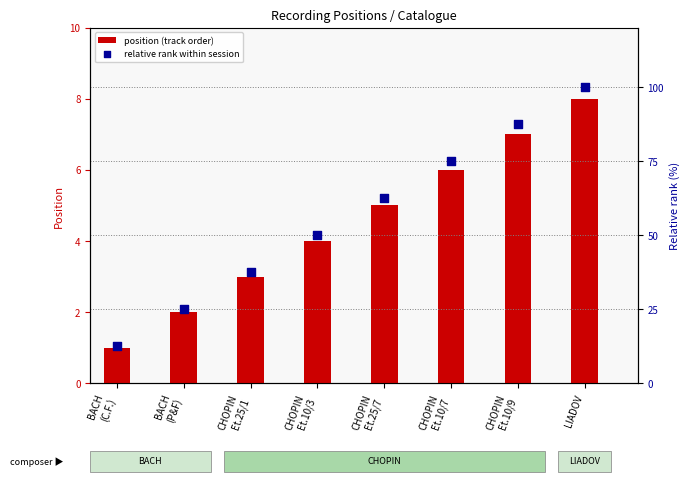

At how many categories does at least one series exceed 53?

4